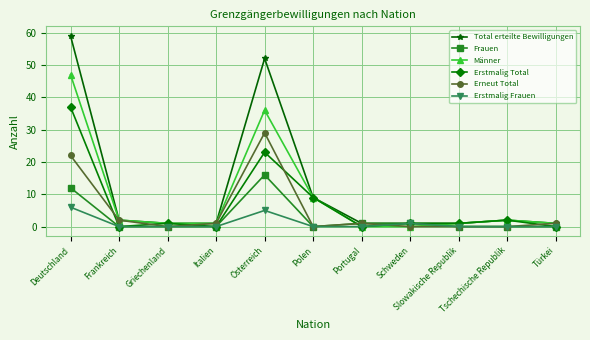

What are all the series names shown in the legend?

Total erteilte Bewilligungen, Frauen, Männer, Erstmalig Total, Erneut Total, Erstmalig Frauen